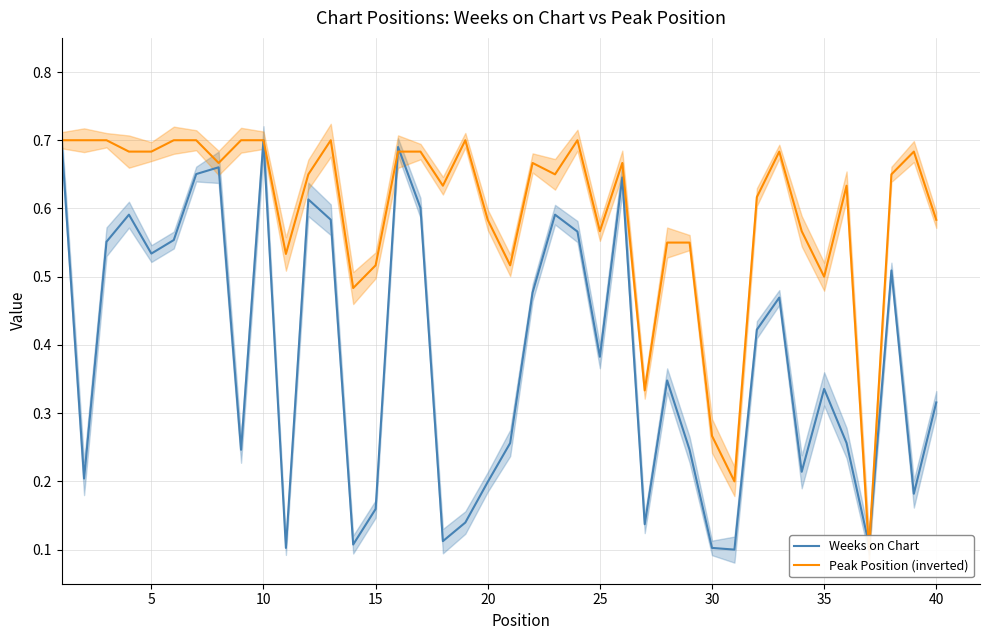

Is this an area chart (filled region under the line)?

No